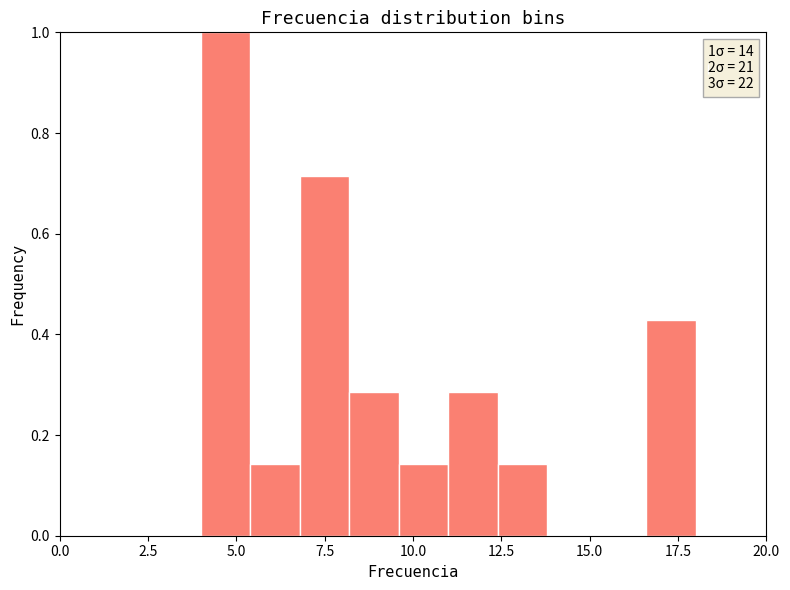

Read against the x-axis, roughly where is the centre of the tallest bar?

4.5